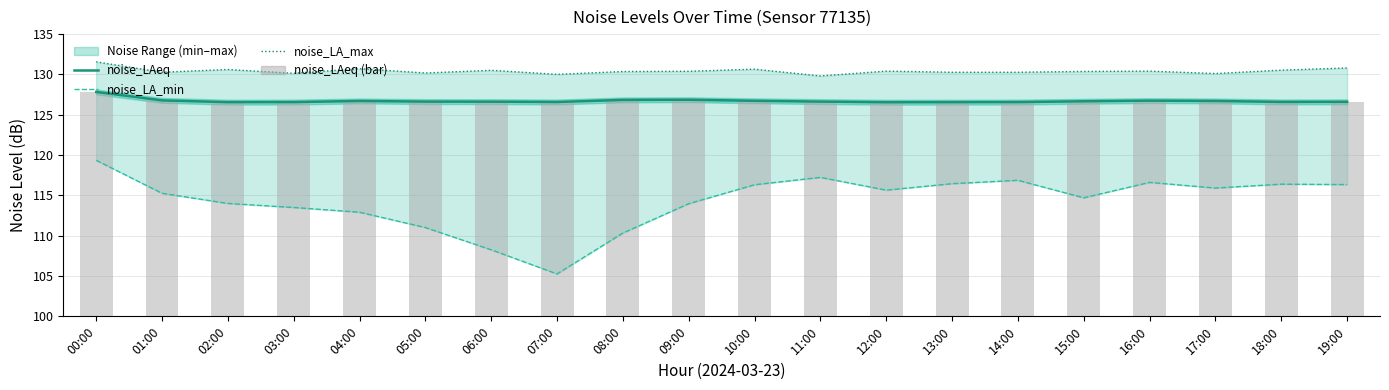

What is the sum of the noise_LA_min values at 00:00 and 18:00?

235.7